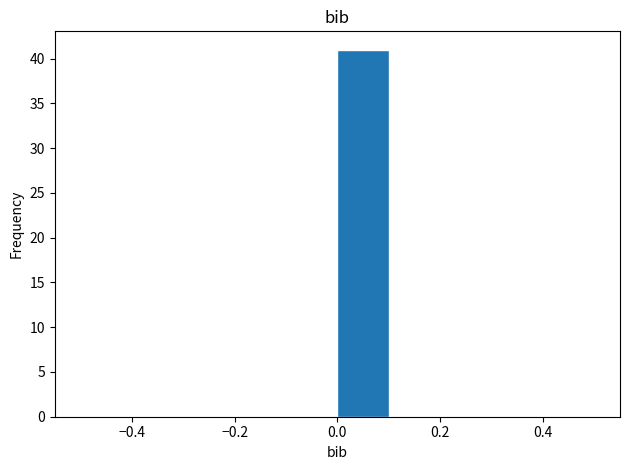

Reading left to right, list every bar in this chart as the range it spans on the x-axis followed by its height. The values are not printed on the chart, so give them approximately, as read against the axis.

-0.5 to -0.4: 0
-0.4 to -0.3: 0
-0.3 to -0.2: 0
-0.2 to -0.1: 0
-0.1 to 0.0: 0
0.0 to 0.1: 41
0.1 to 0.2: 0
0.2 to 0.3: 0
0.3 to 0.4: 0
0.4 to 0.5: 0